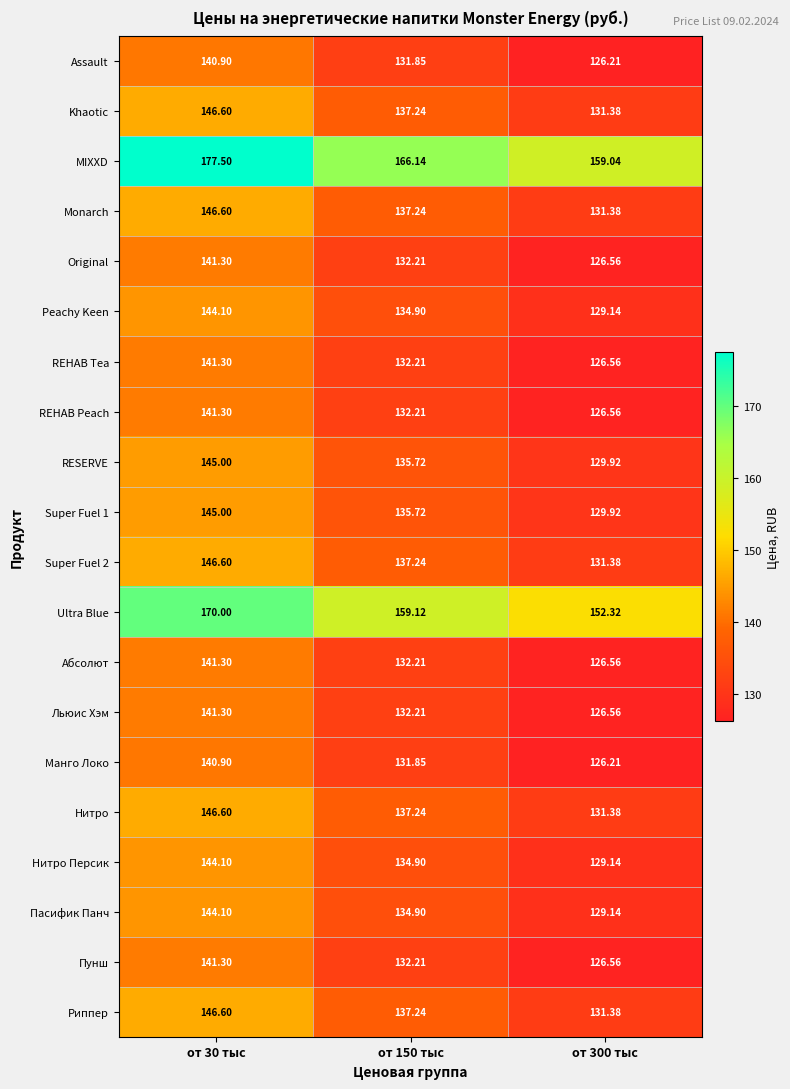

Is the value of Super Fuel 1 at от 300 тыс greater than the value of Khaotic at от 300 тыс?

No